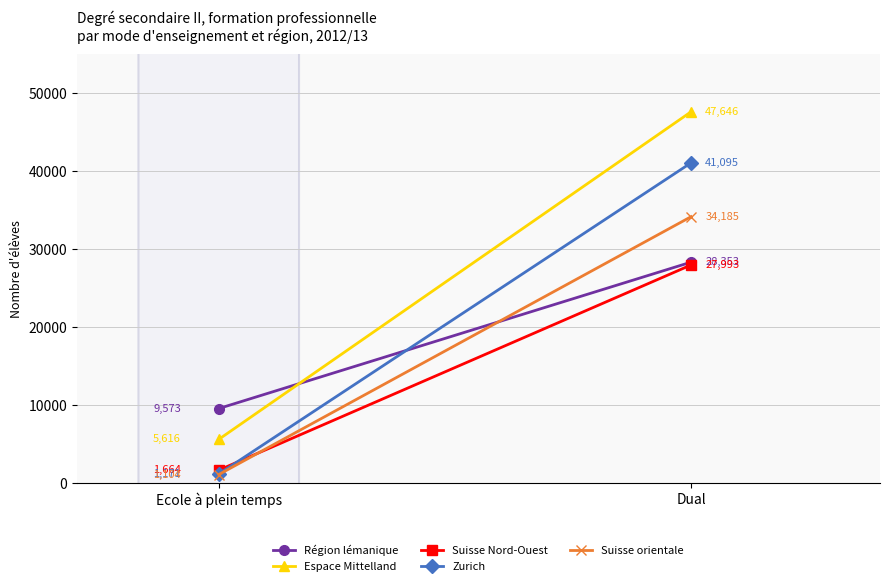

What is the difference between the Suisse orientale values at Ecole à plein temps and Dual?

33081